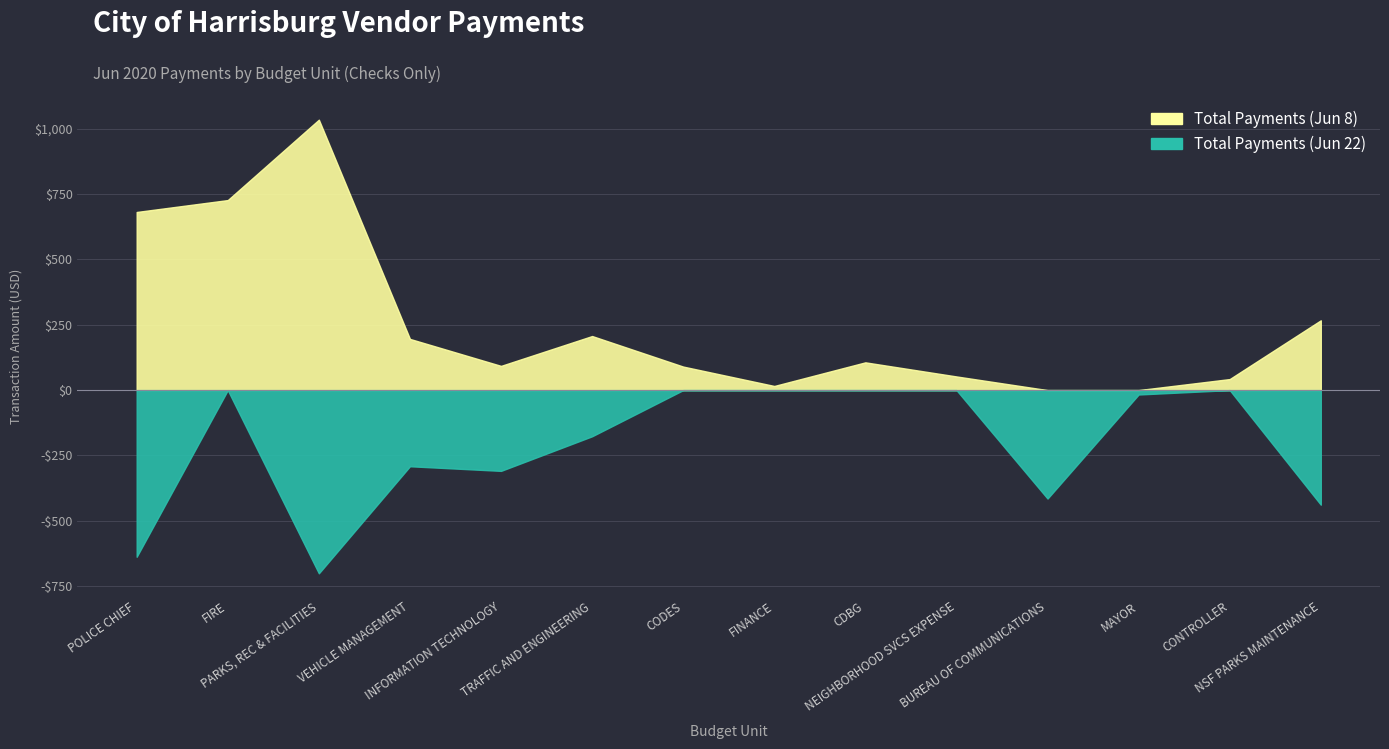

Reading left to right, transcribe all the data shown in this chart.

Total Payments (Jun 8): POLICE CHIEF=681.4	FIRE=726.9	PARKS, REC & FACILITIES=1034.4	VEHICLE MANAGEMENT=195.8	INFORMATION TECHNOLOGY=92.7	TRAFFIC AND ENGINEERING=206.8	CODES=90.0	FINANCE=15.8	CDBG=106.2	NEIGHBORHOOD SVCS EXPENSE=52.3	BUREAU OF COMMUNICATIONS=0.0	MAYOR=0.0	CONTROLLER=42.2	NSF PARKS MAINTENANCE=267.0
Total Payments (Jun 22): POLICE CHIEF=-637.5	FIRE=-0.0	PARKS, REC & FACILITIES=-700.8	VEHICLE MANAGEMENT=-291.3	INFORMATION TECHNOLOGY=-309.0	TRAFFIC AND ENGINEERING=-176.6	CODES=-0.0	FINANCE=-0.0	CDBG=-0.0	NEIGHBORHOOD SVCS EXPENSE=-0.0	BUREAU OF COMMUNICATIONS=-414.8	MAYOR=-16.8	CONTROLLER=-0.0	NSF PARKS MAINTENANCE=-438.2